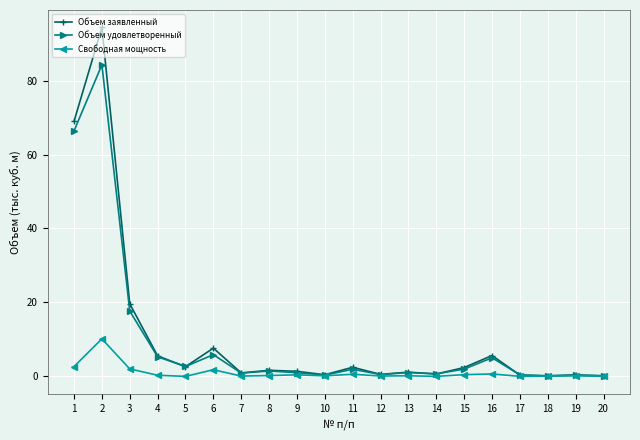

The value of Свободная мощность at 18 is 0.0. True or false?

True